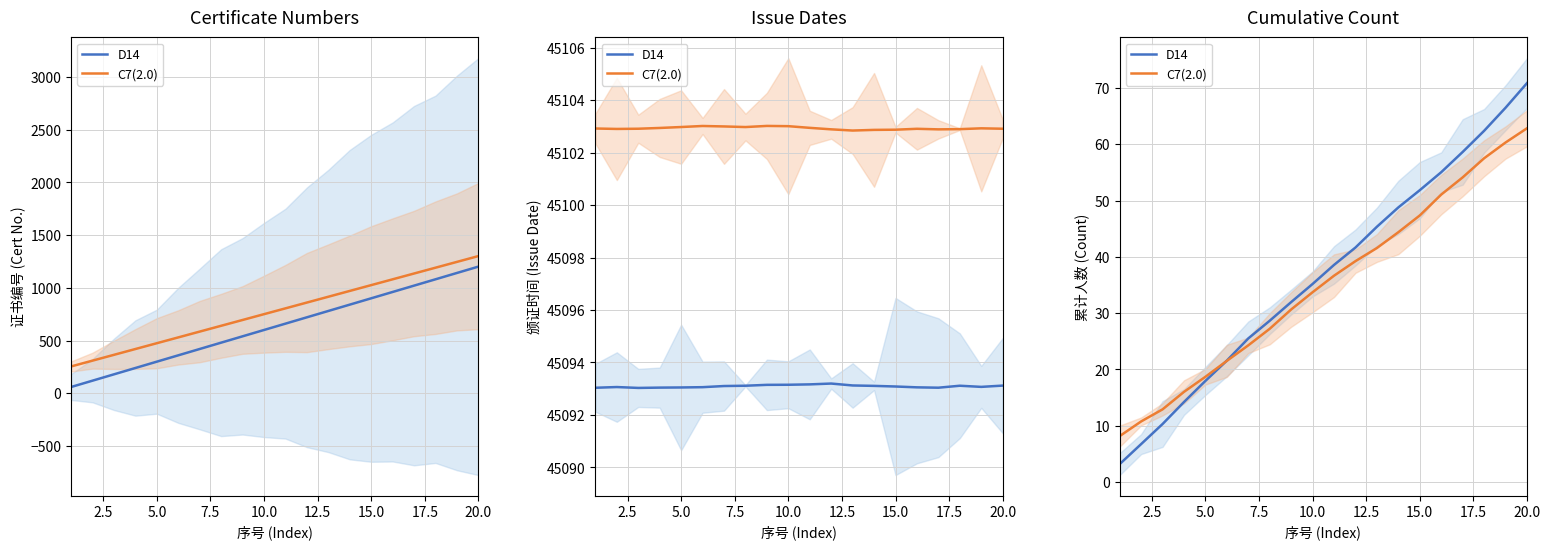

What is the value of the C7(2.0) point at the 12th from the left?

39.2